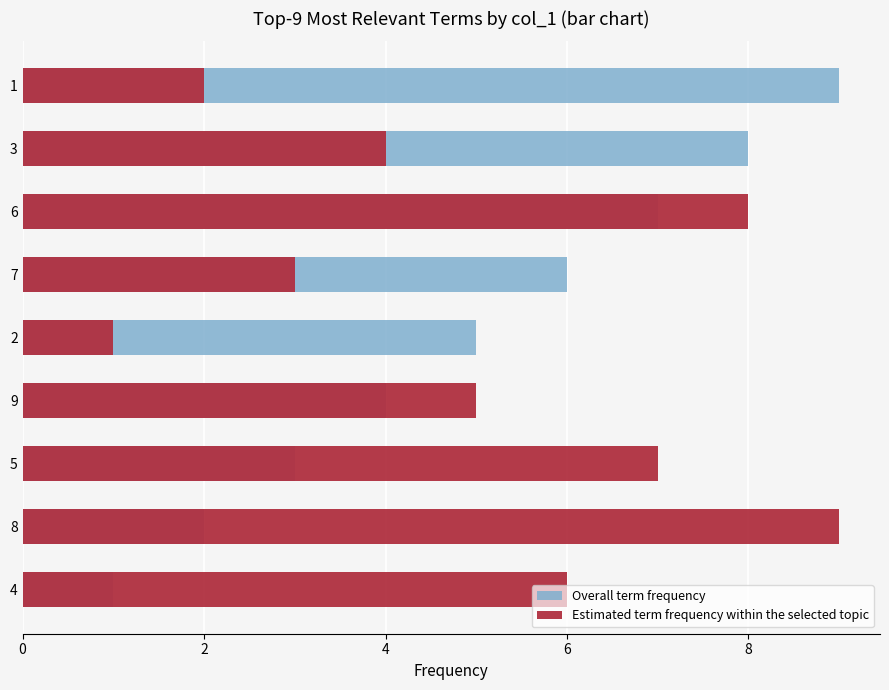

At how many categories does at least one series exceed 1?

9